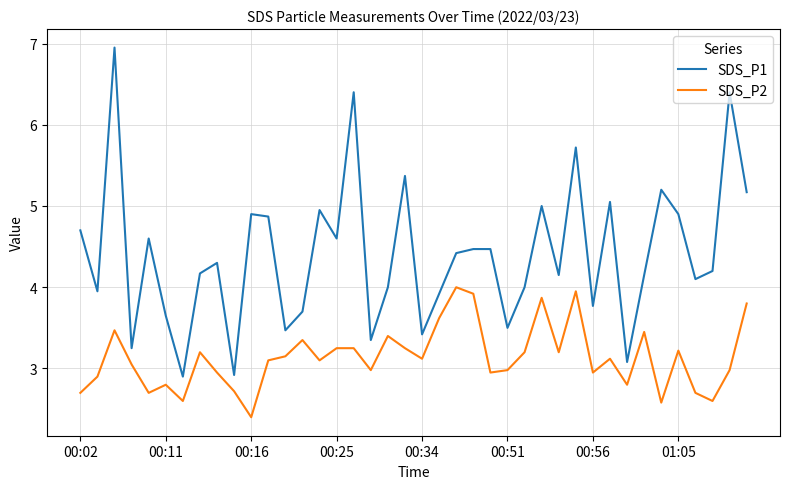

How many categories are shown in the chart?

40